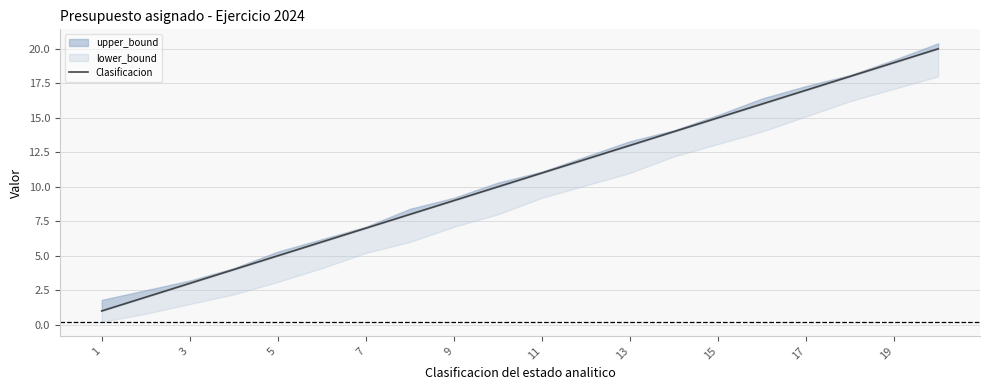

How many data points are above 11?

9